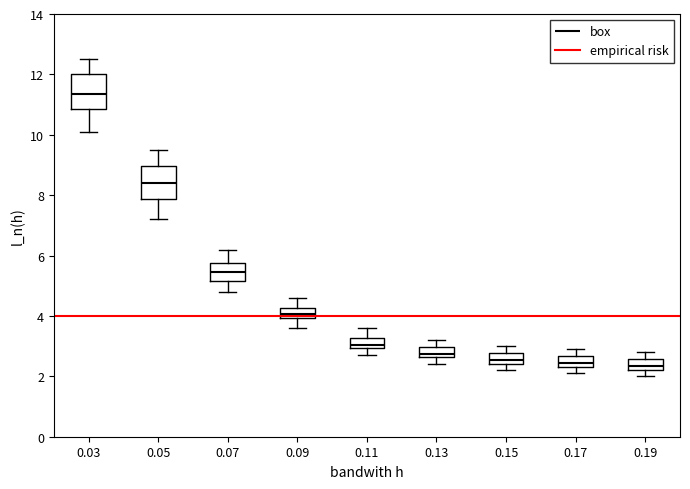

Reading left to right, transcribe this box plot: for each box, give where its median line is, the range the box spans, and where its two whiskers end, as read against the y-axis. The values are not printed on the chart, so give them approximately, as read against the axis.

0.03: median 11.4, box 10.8 to 12.0, whiskers 10.2 to 12.6
0.05: median 8.4, box 7.8 to 9.0, whiskers 7.2 to 9.6
0.07: median 5.4, box 5.2 to 5.8, whiskers 4.8 to 6.2
0.09: median 4.0 (inside the box), box 4.0 to 4.2, whiskers 3.6 to 4.6
0.11: median 3.0 (inside the box), box 3.0 to 3.2, whiskers 2.8 to 3.6
0.13: median 2.8, box 2.6 to 3.0, whiskers 2.4 to 3.2
0.15: median 2.6, box 2.4 to 2.8, whiskers 2.2 to 3.0
0.17: median 2.4 (inside the box), box 2.4 to 2.6, whiskers 2.2 to 3.0
0.19: median 2.4, box 2.2 to 2.6, whiskers 2.0 to 2.8